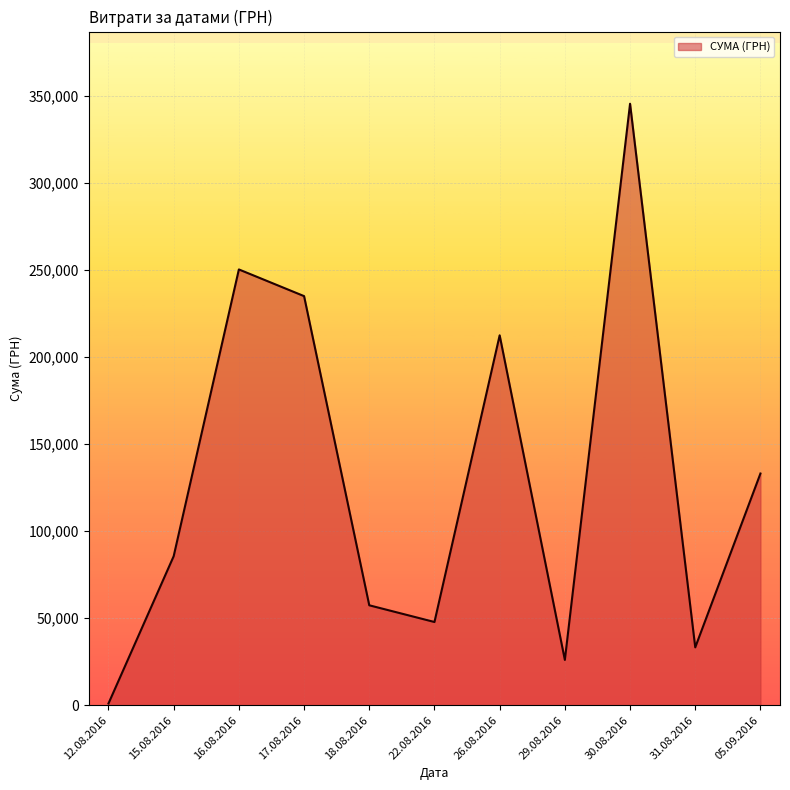

What is the maximum value shown in the chart?

345687.3